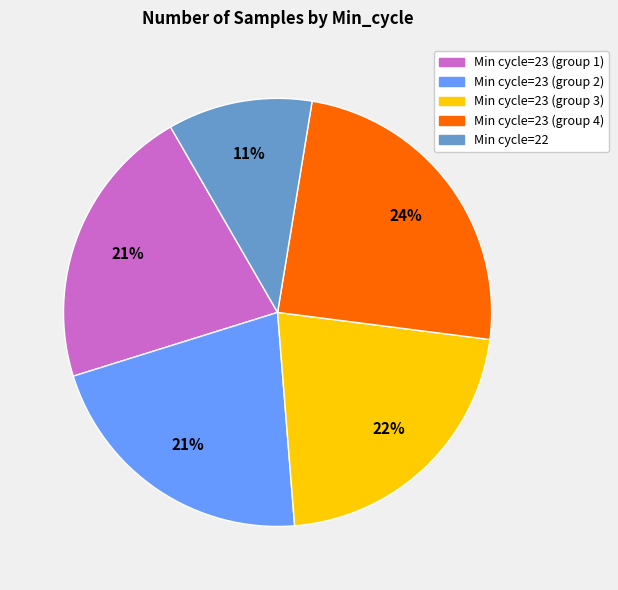

What is the ratio of the value at Min cycle=23 (group 2) to the value at Min cycle=23 (group 1)?

1.0